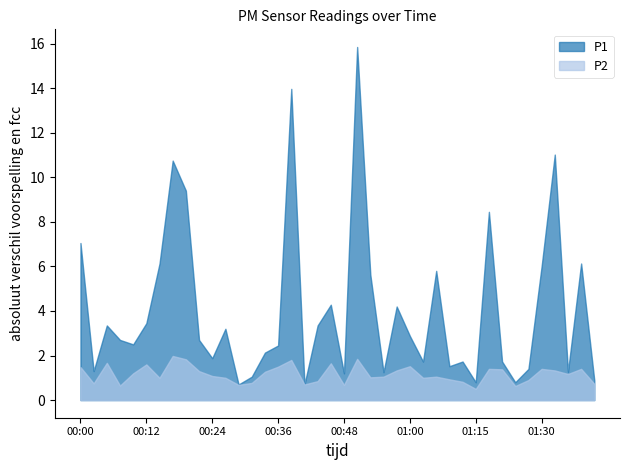

Reading left to right, list all the values displayed in this chart.

P1: 7.0	1.3	3.4	2.7	2.5	3.5	6.1	10.8	9.4	2.7	1.9	3.2	0.7	1.1	2.1	2.5	14.0	0.7	3.4	4.3	1.2	15.8	5.6	1.2	4.2	2.9	1.7	5.8	1.5	1.7	0.8	8.4	1.7	0.8	1.4	6.0	11.0	1.3	6.1	0.9
P2: 1.5	0.8	1.7	0.7	1.2	1.6	1.0	2.0	1.8	1.3	1.1	1.0	0.7	0.8	1.3	1.5	1.8	0.7	0.8	1.6	0.7	1.9	1.0	1.1	1.3	1.5	1.0	1.1	0.9	0.8	0.5	1.4	1.4	0.6	0.9	1.4	1.3	1.2	1.4	0.7